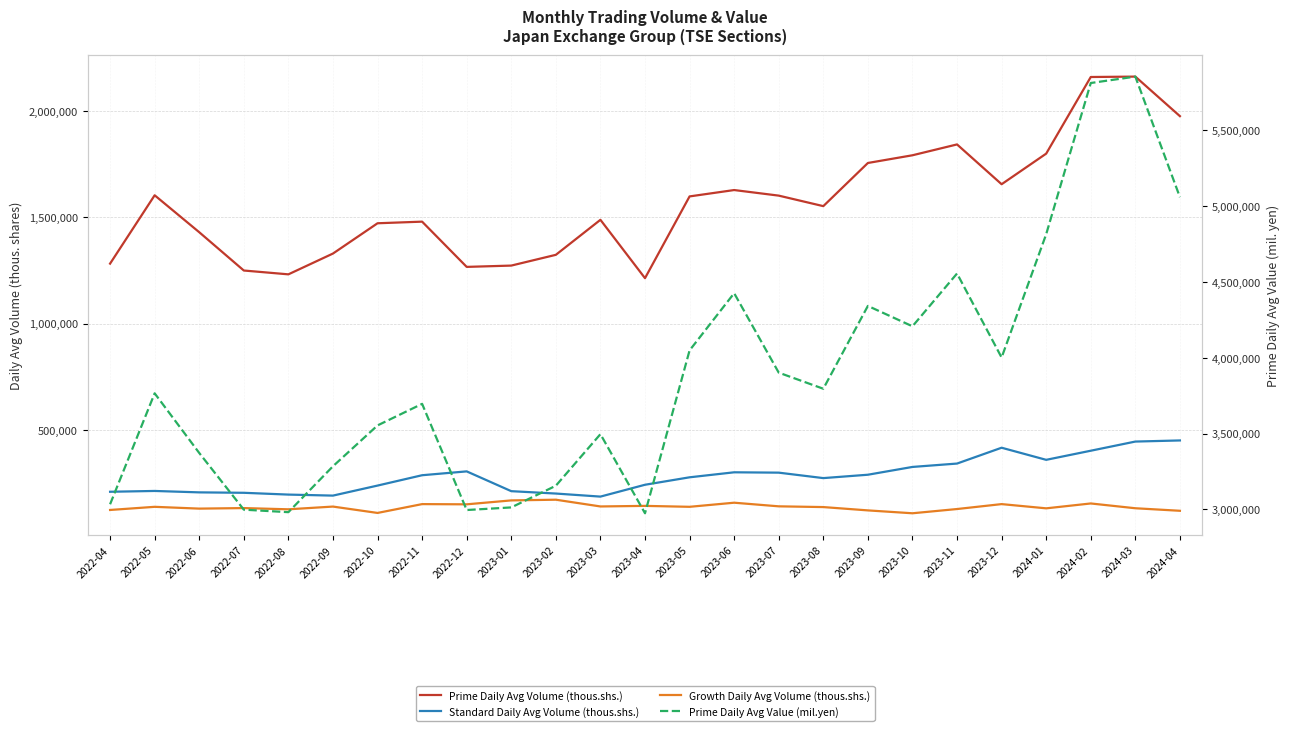

What is the difference between the maximum and minimum values in the Growth Daily Avg Volume (thous.shs.) series?

63806